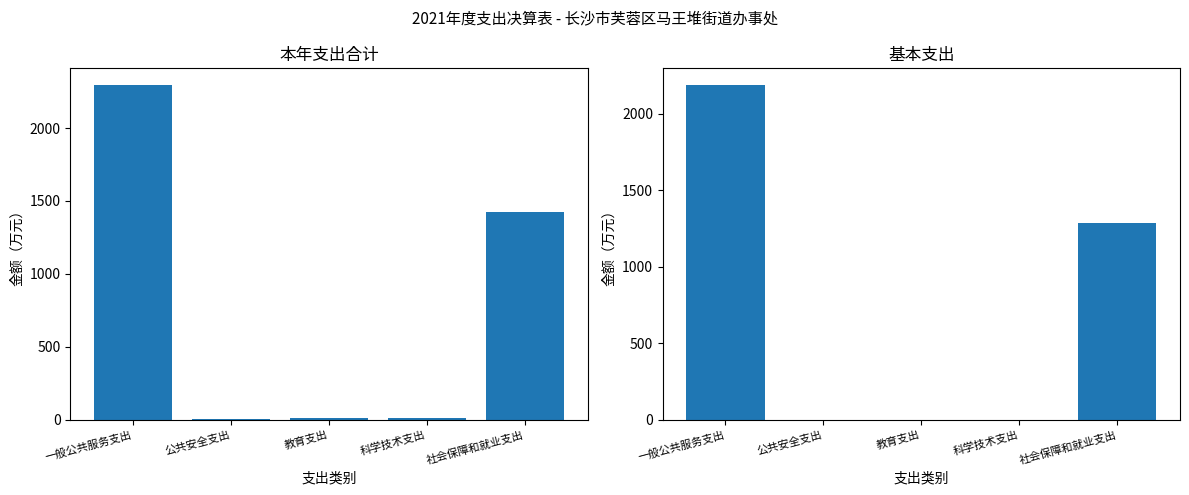

Rank the series by their maximum value, from highest to lowest.

本年支出合计, 基本支出